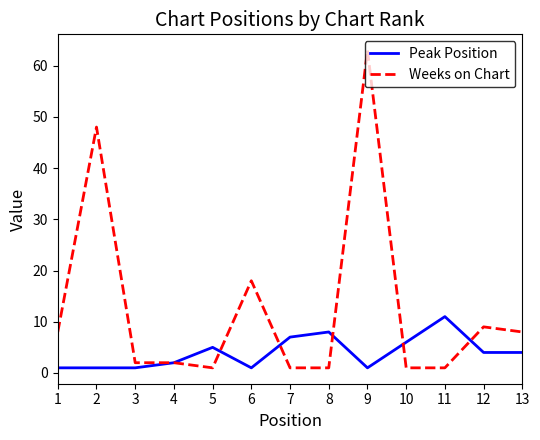

True or false: Peak Position has more than 0 interior local peaks.

True